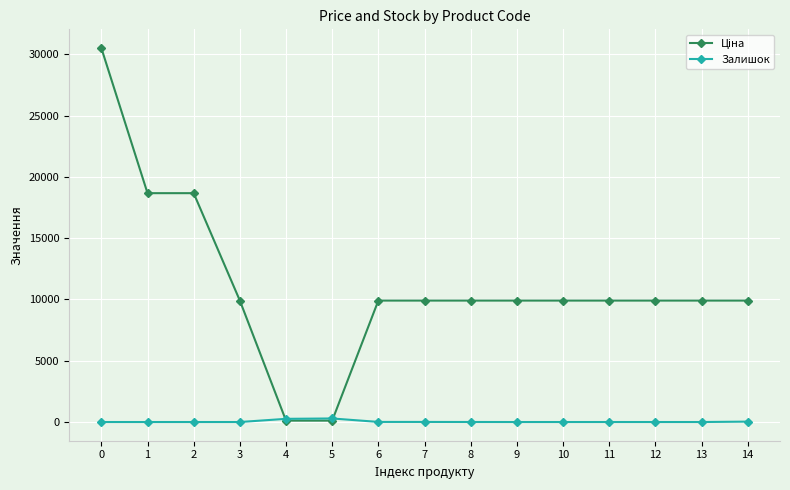

What is the difference between the highest and lowest values at 9?

9908.5